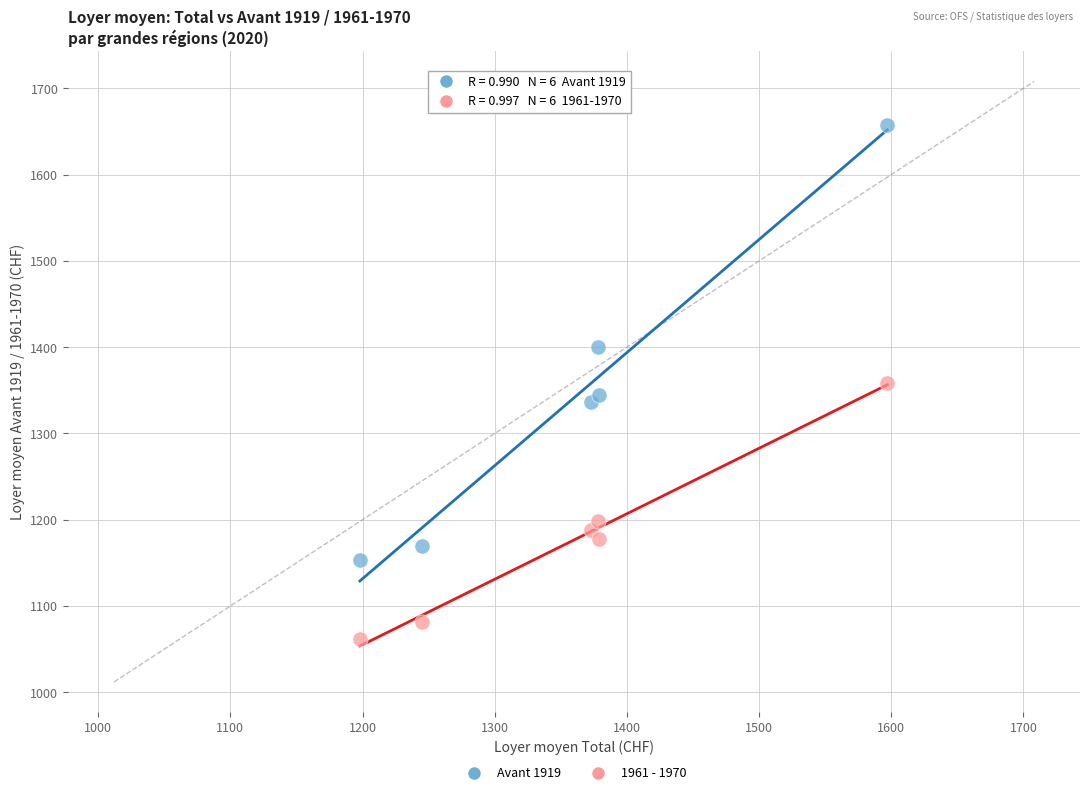

What are all the series names shown in the legend?

Avant 1919, 1961 - 1970